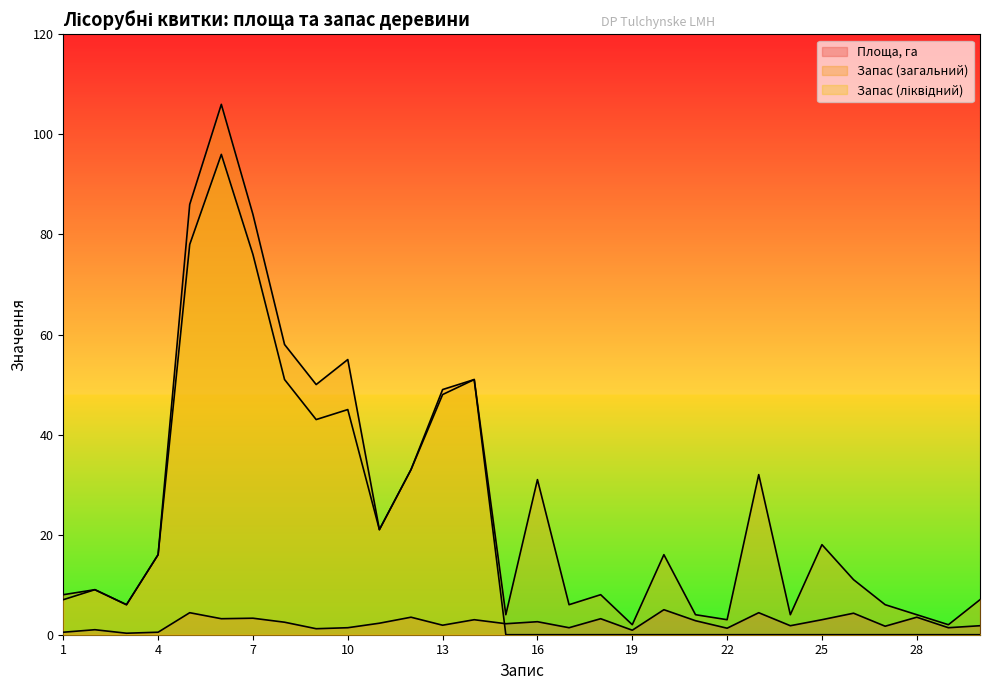

Between 2 and 26, which series saw the biggest shift?

Запас (ліквідний)